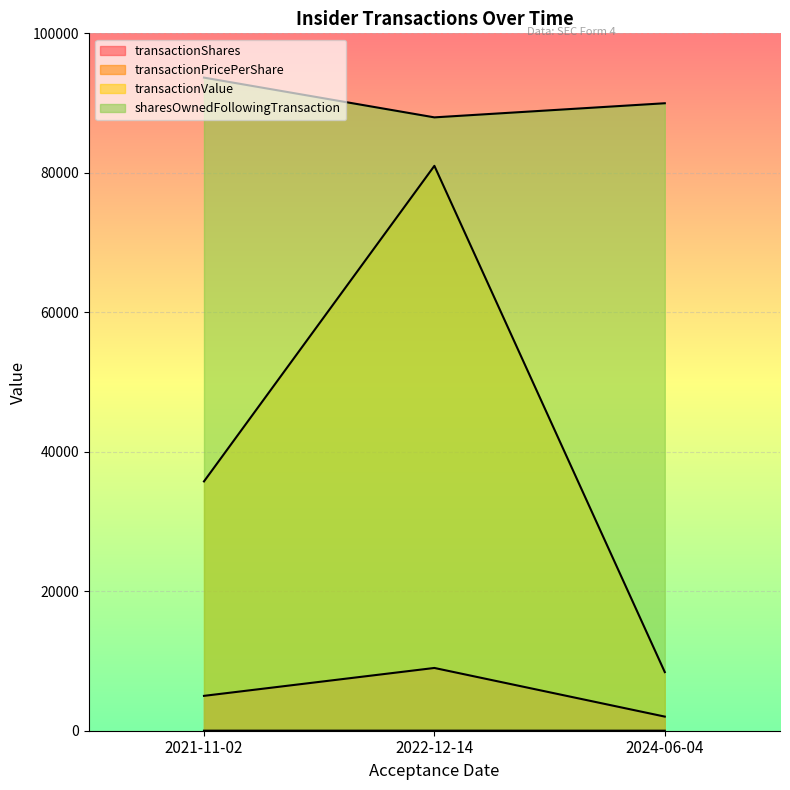

How many lines are shown in the chart?

4